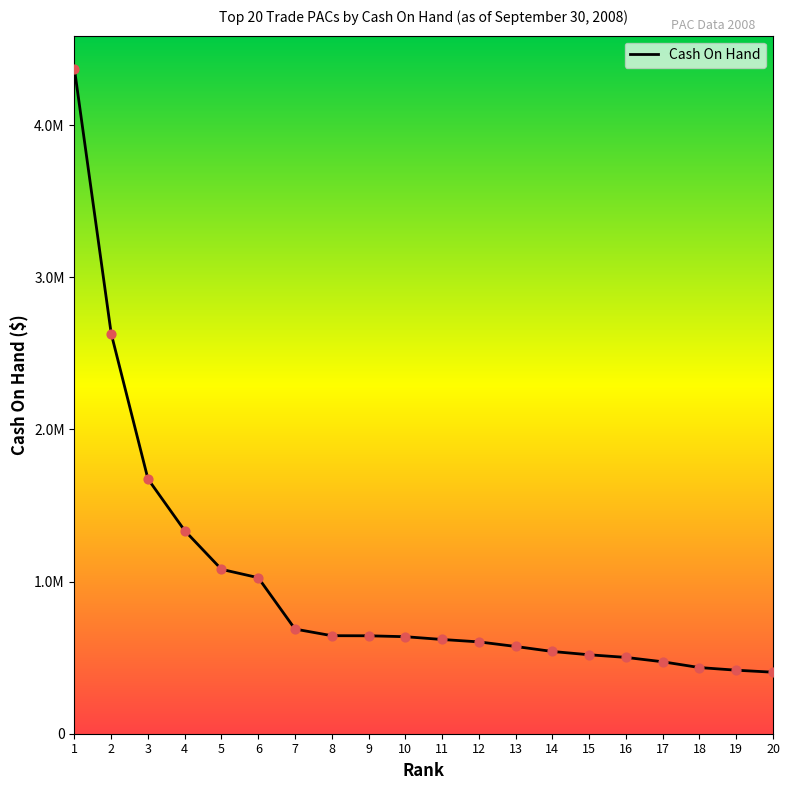

Which has a higher value, 15 or 5?

5